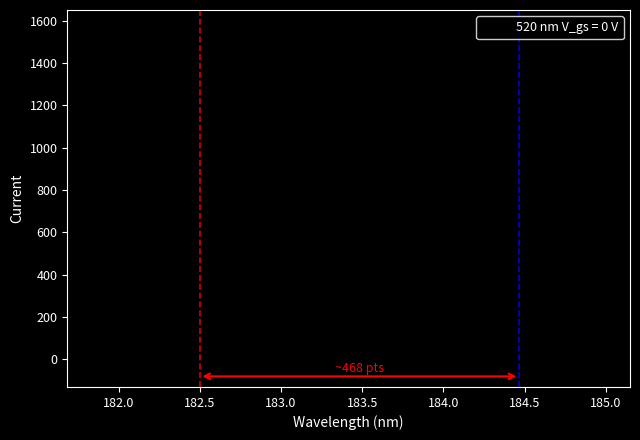

What is the maximum value shown in the chart?

1571.2